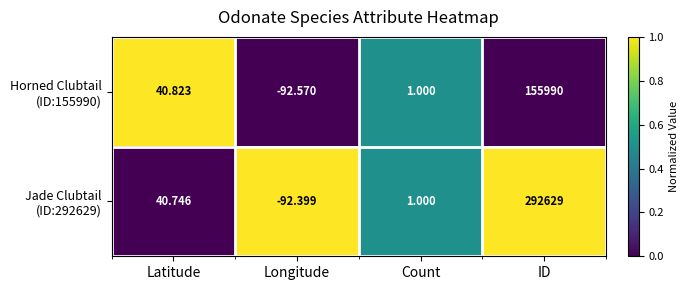

At which category is the sum across all series the highest?

ID